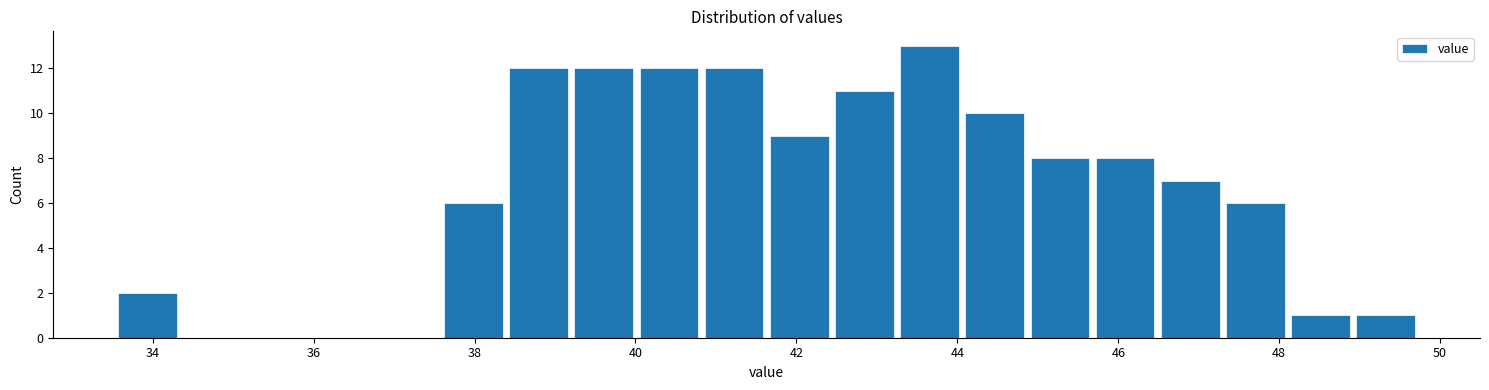

Over which range of the x-axis is the bar tallest?

43.2 to 44.0